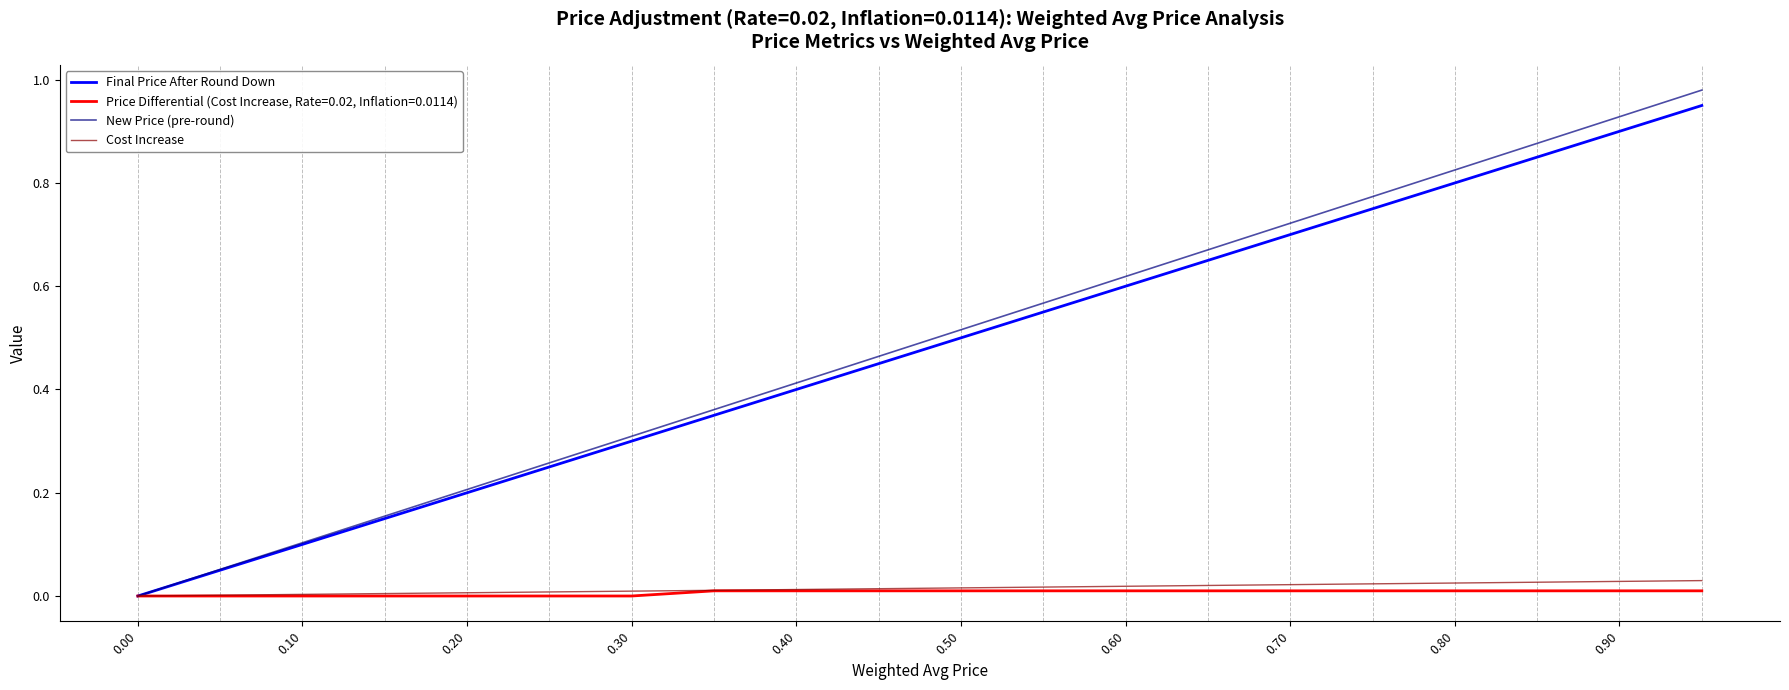

Rank the series by their maximum value, from lowest to highest.

Price Differential (Cost Increase, Rate=0.02, Inflation=0.0114), Cost Increase, Final Price After Round Down, New Price (pre-round)